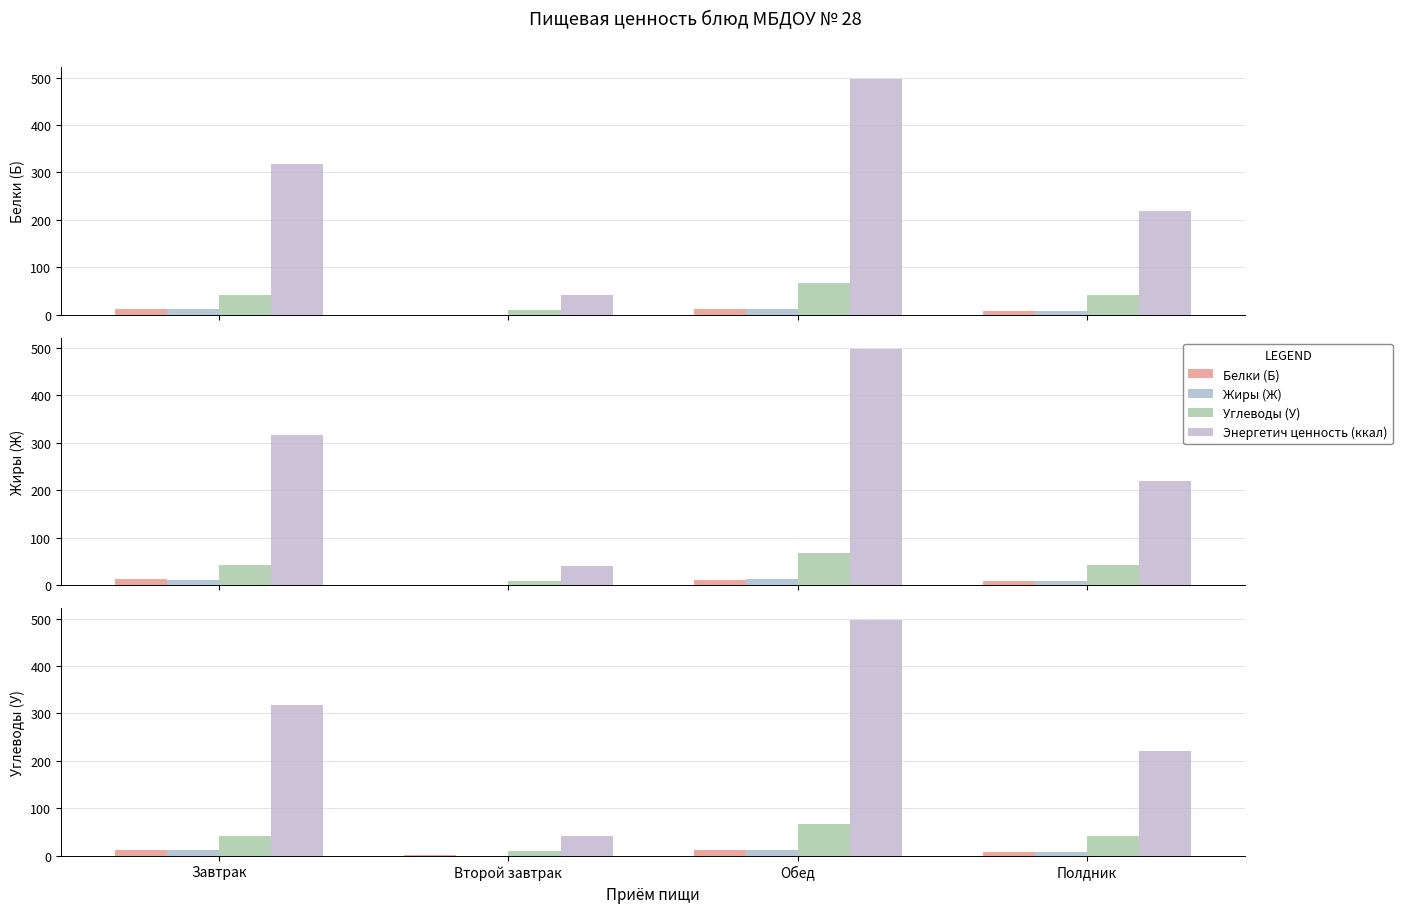

What are all the series names shown in the legend?

Белки (Б), Жиры (Ж), Углеводы (У), Энергетич ценность (ккал)